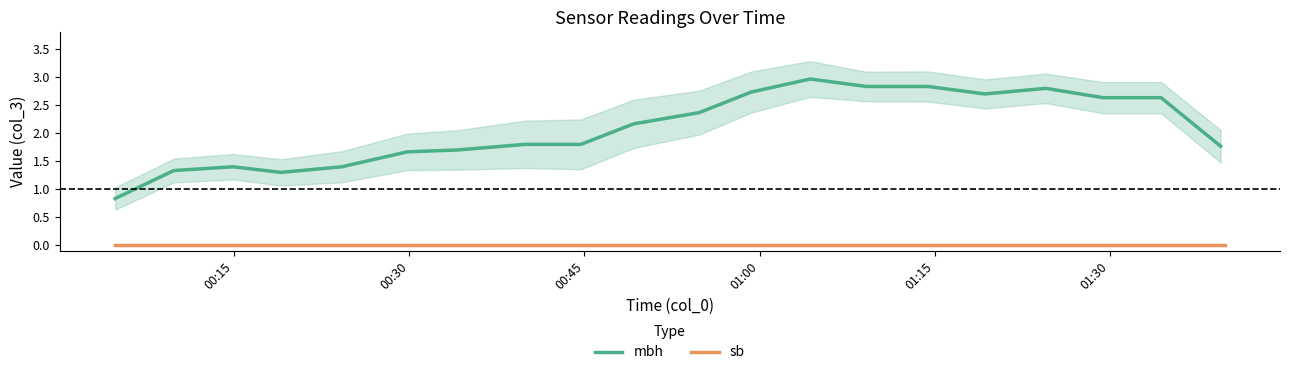

Where is sb nearest to the value 0?

00:15